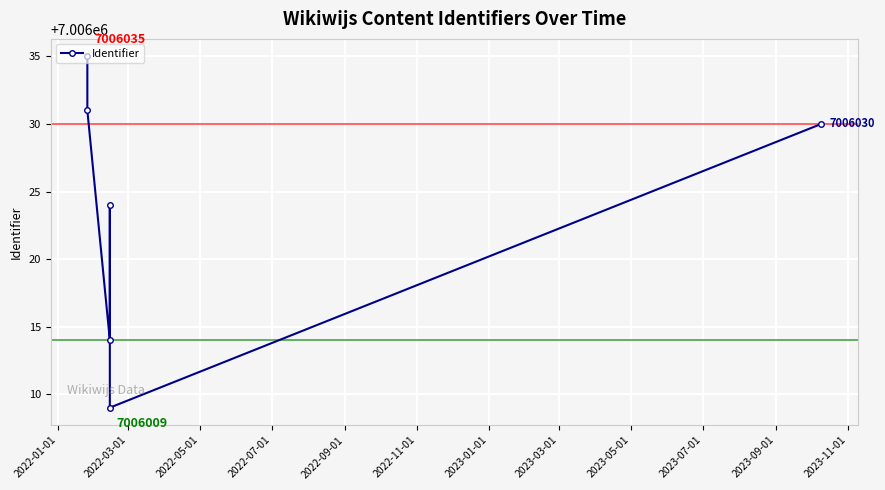

Reading left to right, extract all data points from this chart.

7006035	7006031	7006014	7006024	7006009	7006030